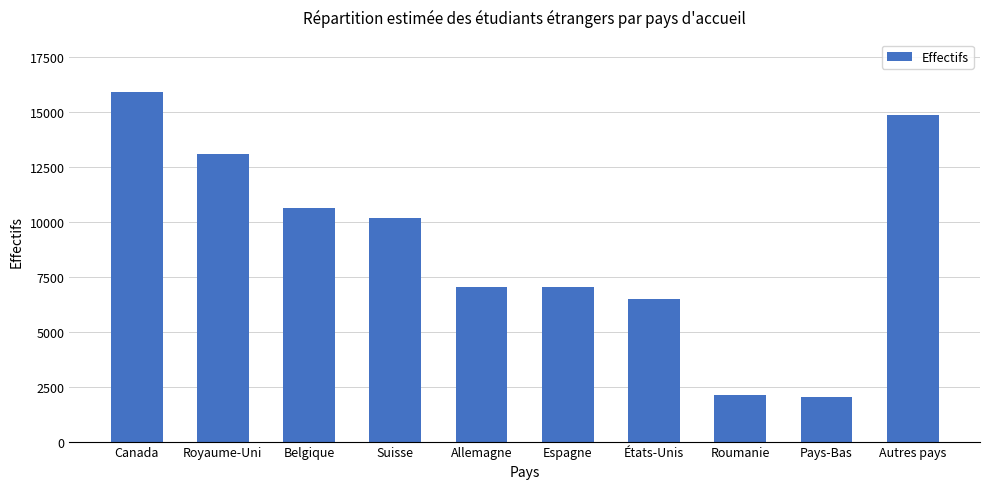

What is the sum of the values at Canada and Pays-Bas?

17956